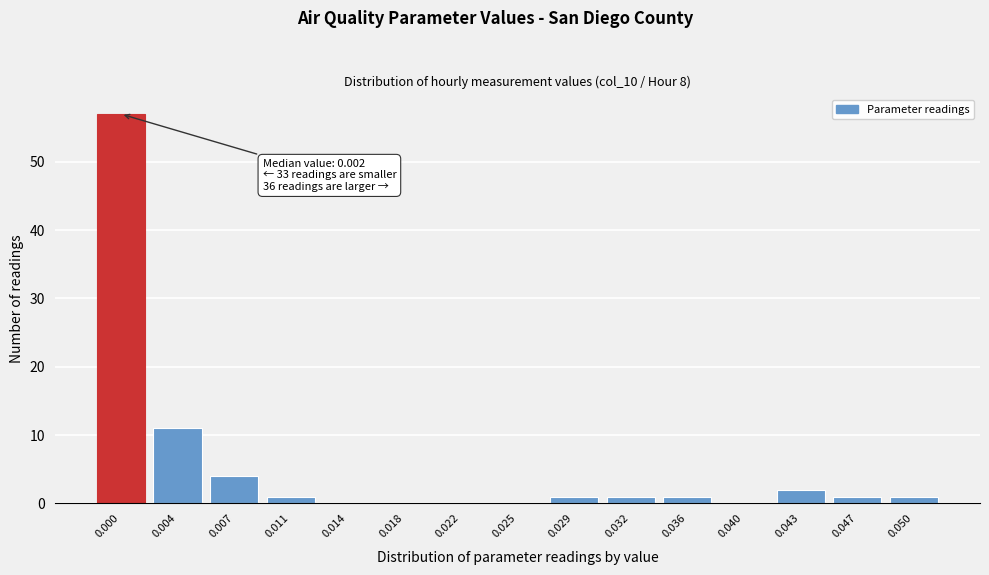

Reading left to right, extract all data points from this chart.

0.000=57	0.004=11	0.007=4	0.011=1	0.014=0	0.018=0	0.022=0	0.025=0	0.029=1	0.032=1	0.036=1	0.040=0	0.043=2	0.047=1	0.050=1